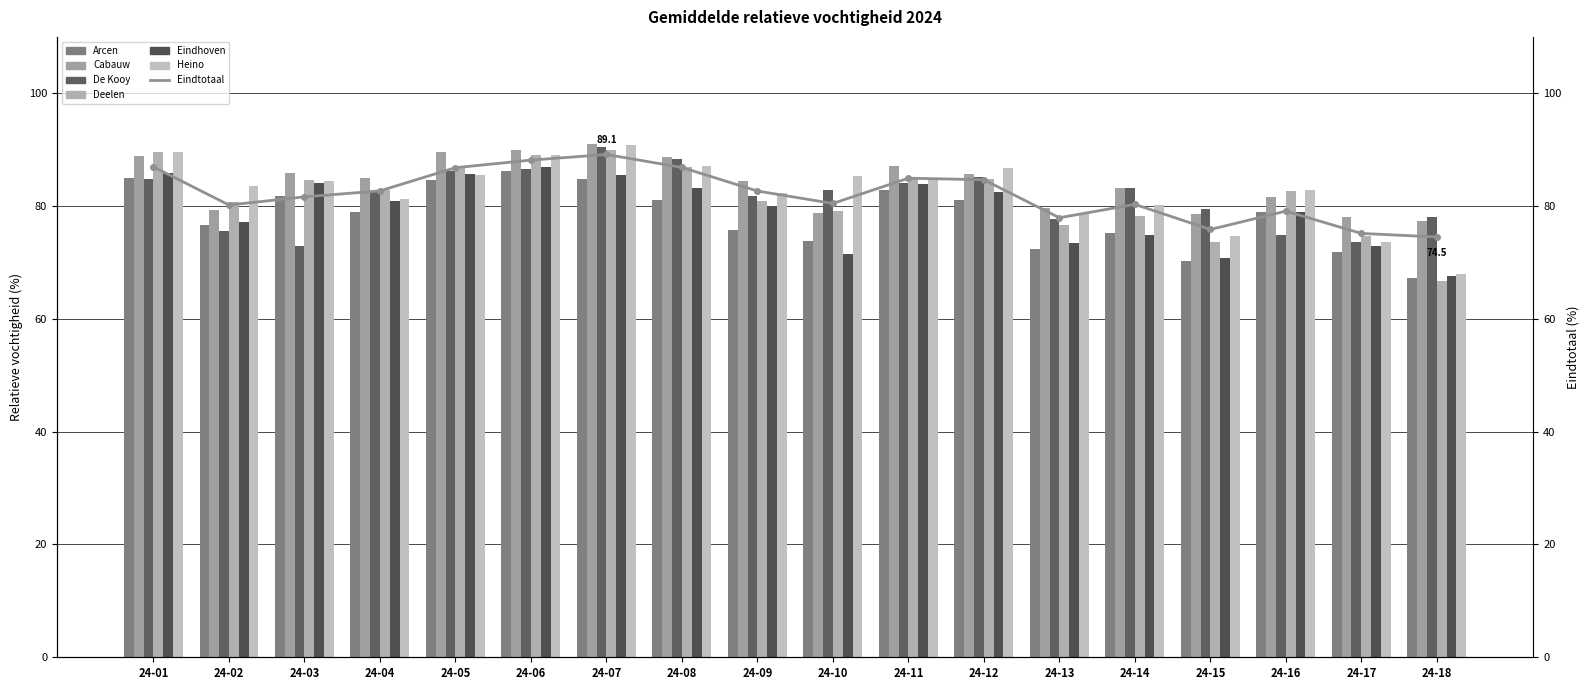

What is the value of the Heino bar at the 7th from the left?

90.9